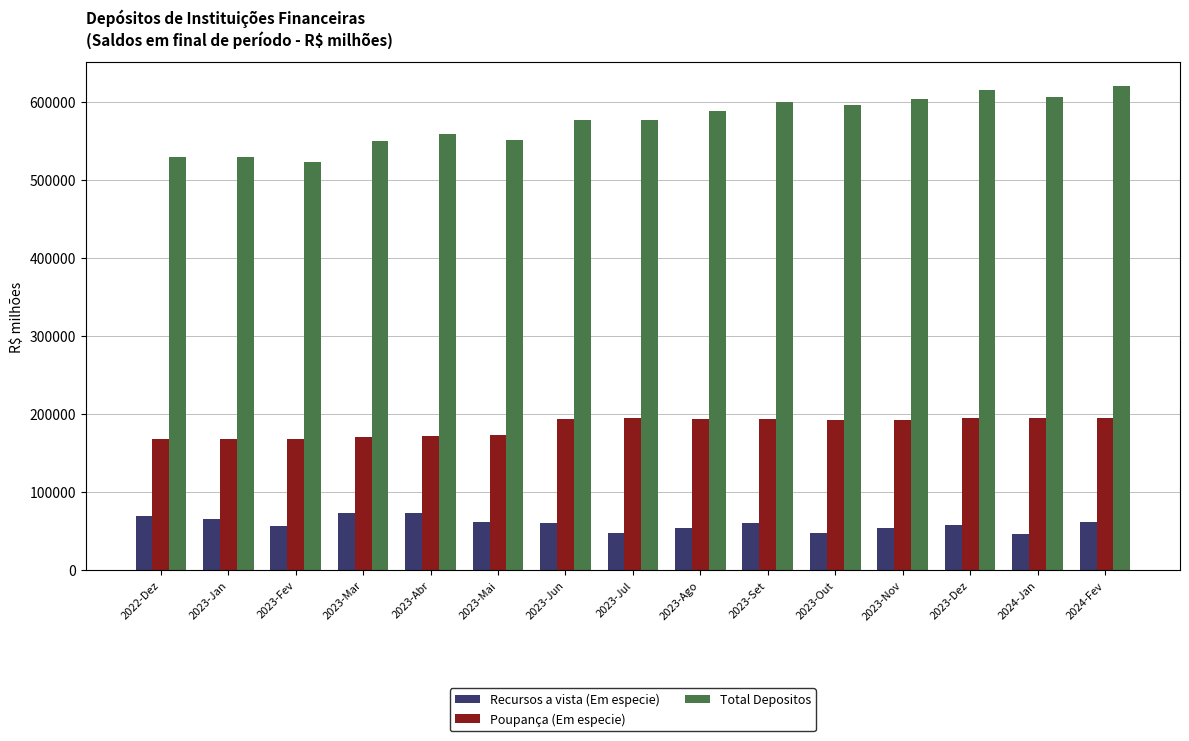

At which label is Total Depositos closest to 571906?

2023-Jul